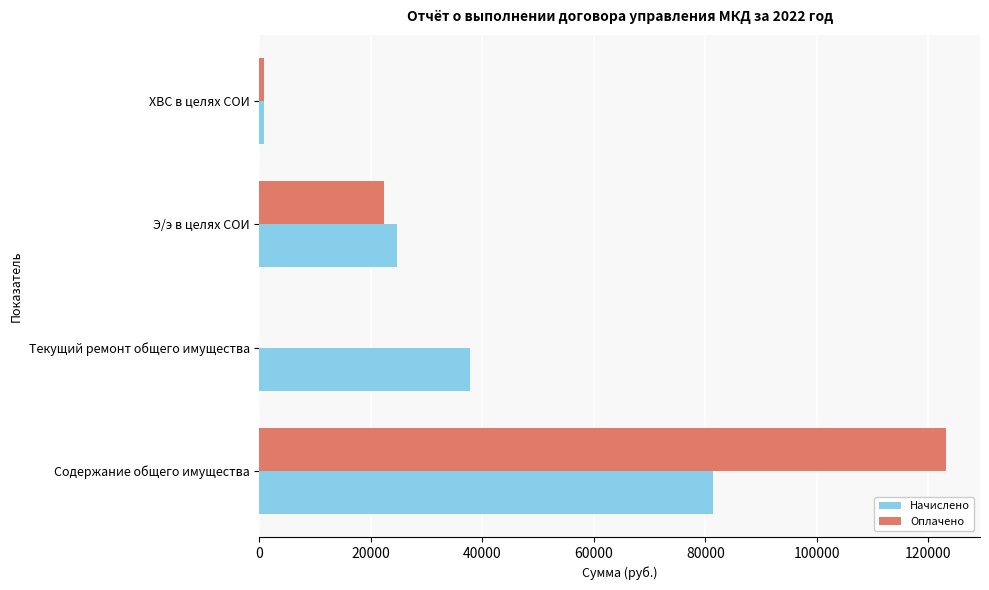

Which label corresponds to the largest value in the chart?

Содержание общего имущества